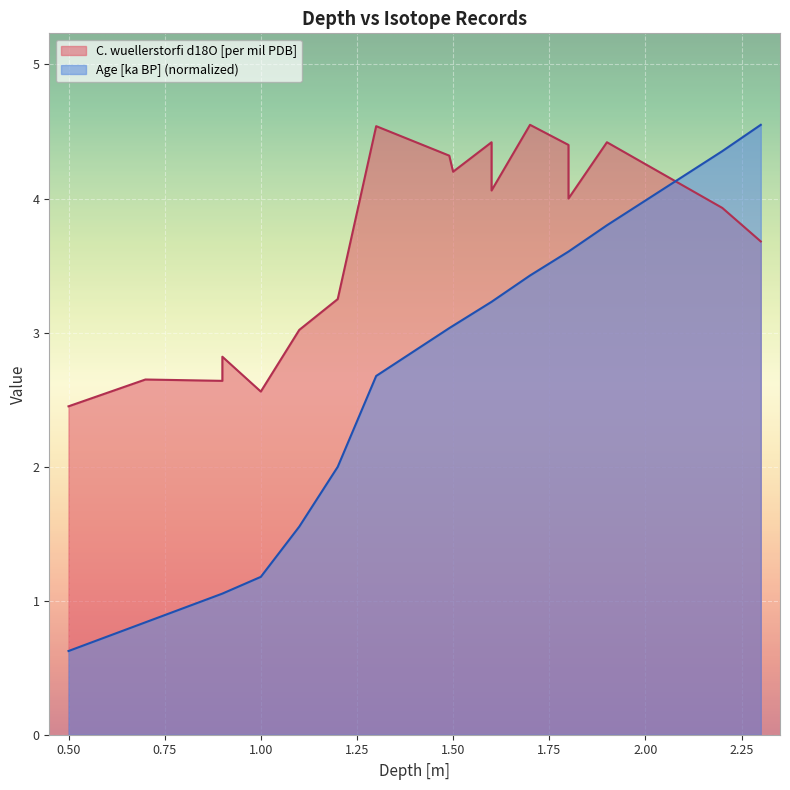

The value of Age [ka BP] at 1.3 is 2.7. True or false?

True